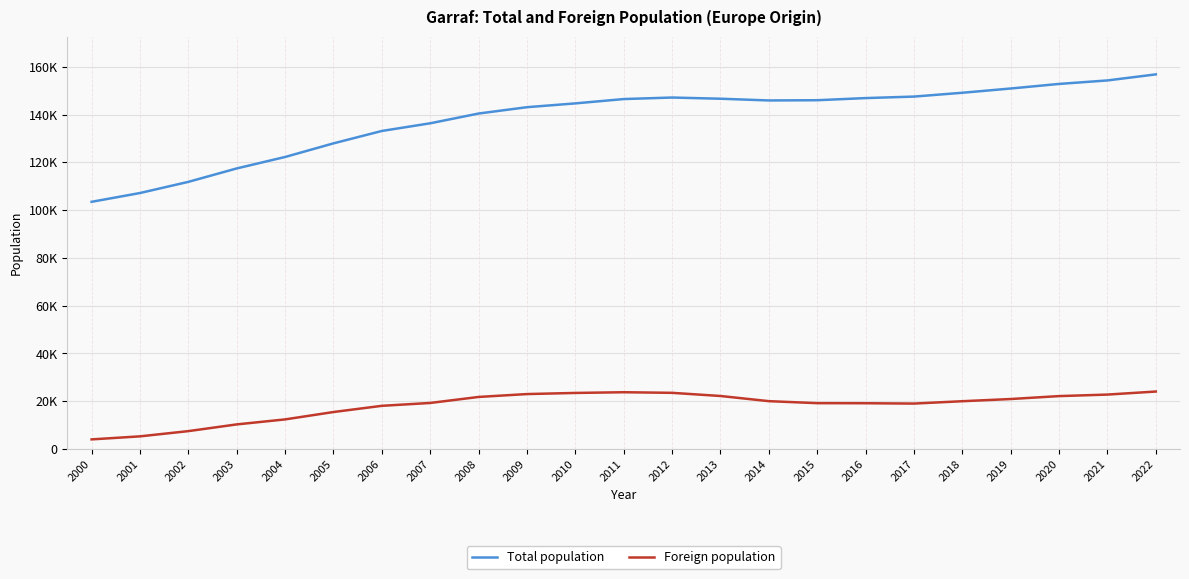

Which category has the lowest value in the Total population series?

2000